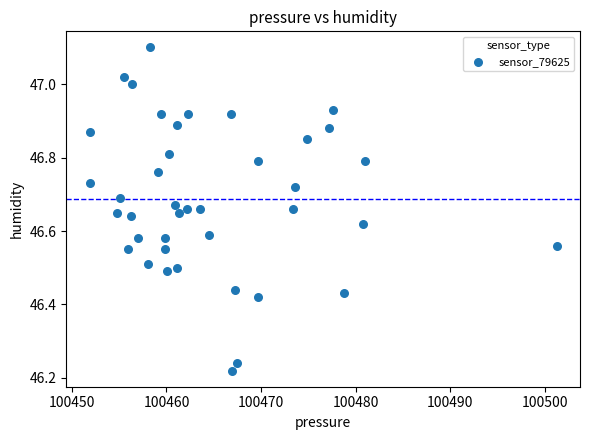

What is the range of Y values (max minus min)?

0.9